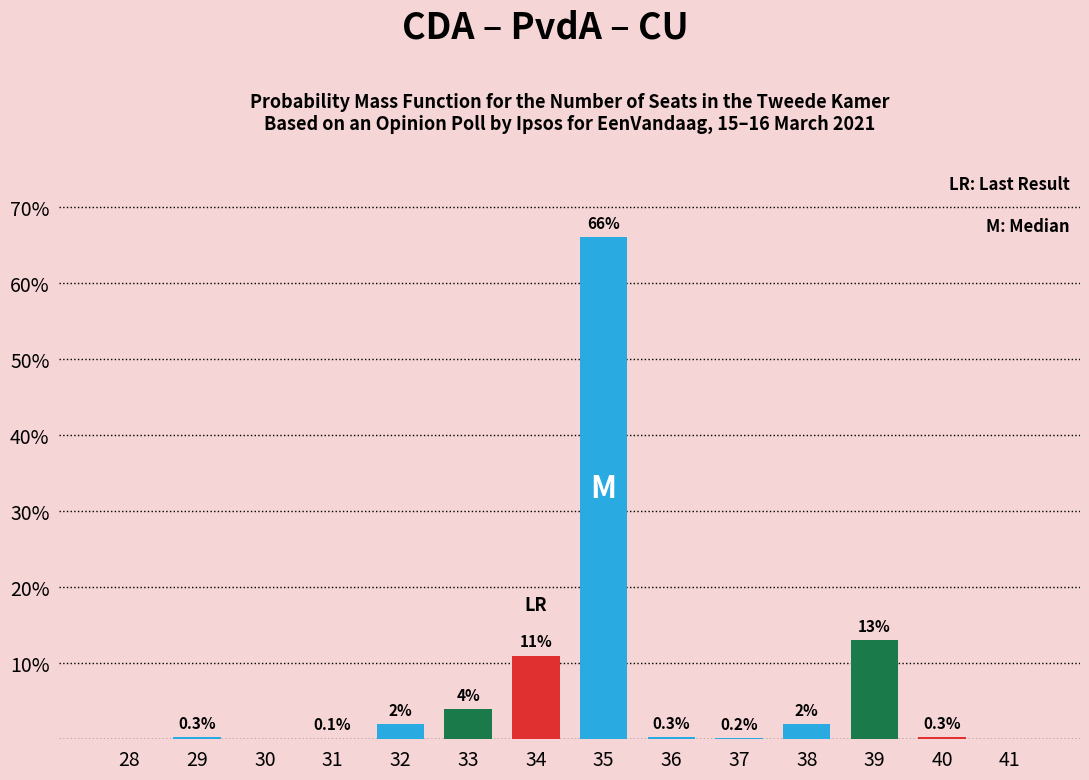

Reading right to left, list all the values displayed in this chart.

41=0.0	40=0.3	39=13.0	38=2.0	37=0.2	36=0.3	35=66.0	34=11.0	33=4.0	32=2.0	31=0.1	30=0.0	29=0.3	28=0.0